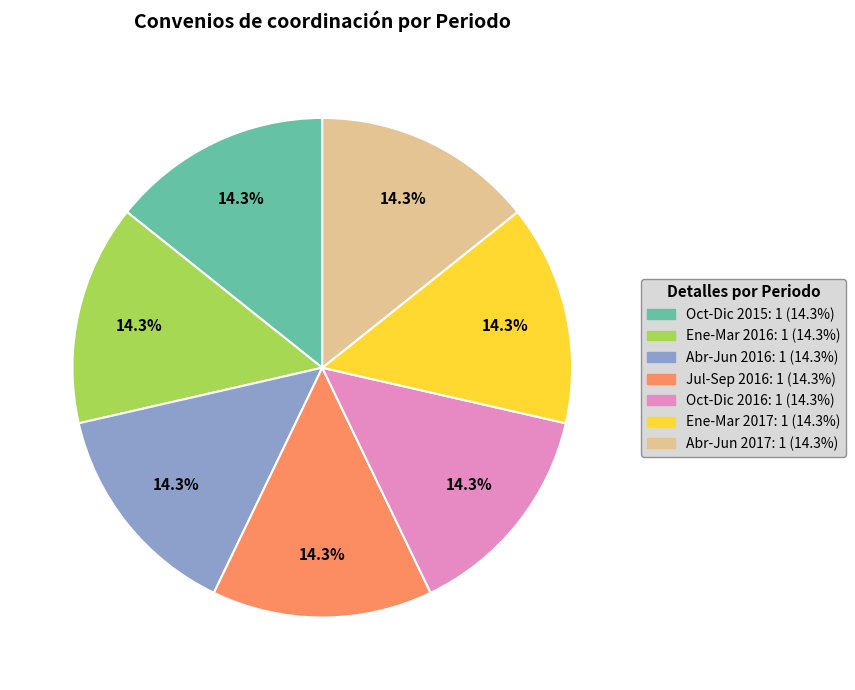

Count the number of slices in the pie.

7